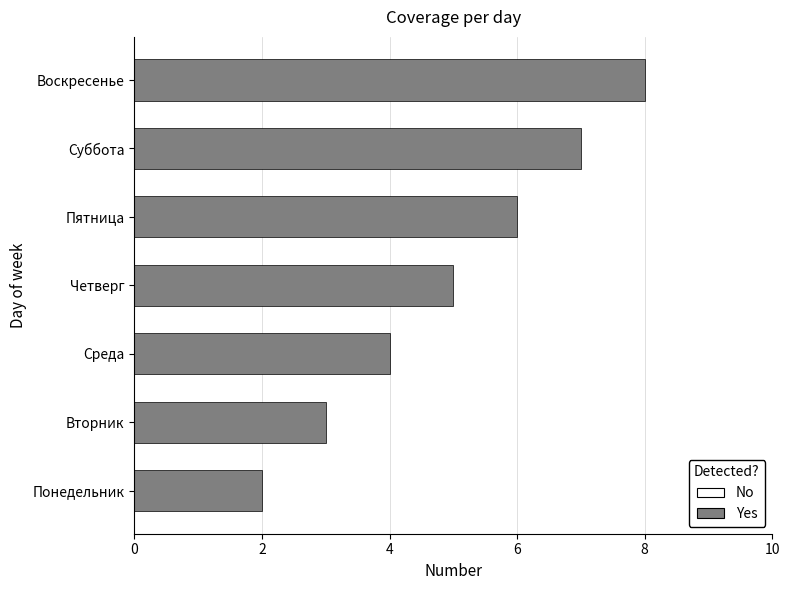

How many data points are less than 5?

3